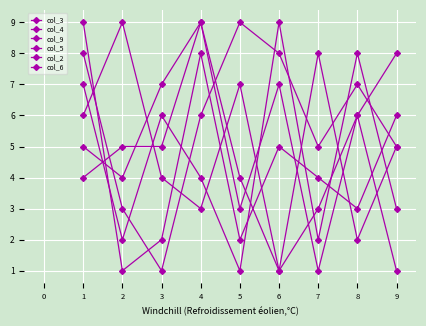

At how many categories does at least one series exceed 8?

5